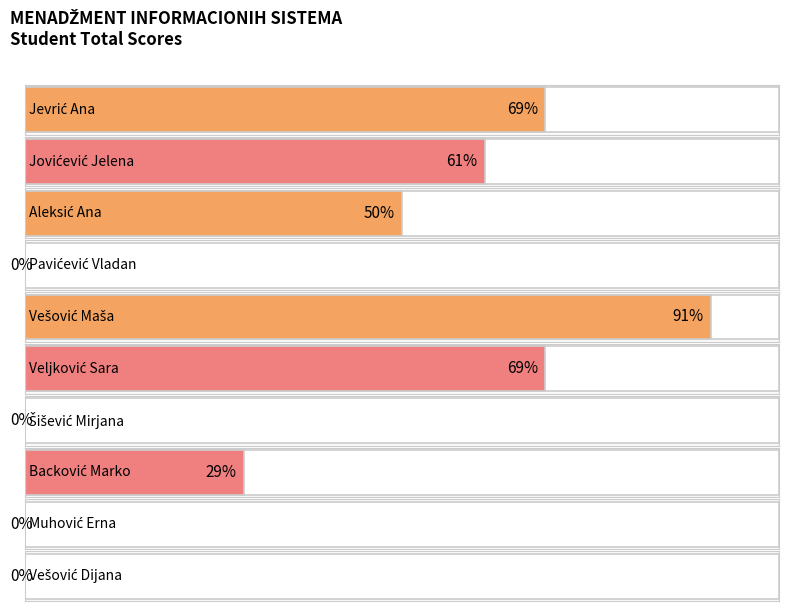

Read the value at Veljković Sara, to the nearest 10.

70